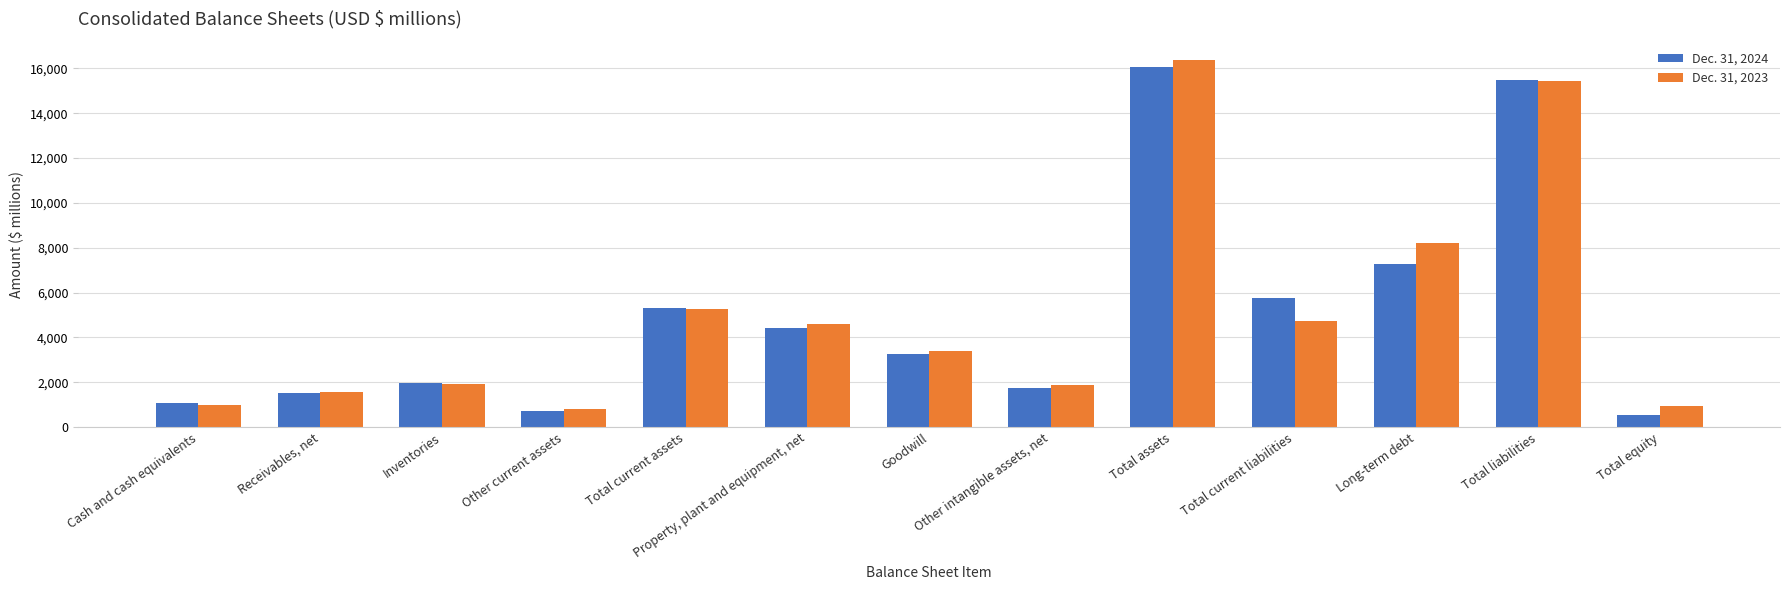

At which category is the sum across all series the highest?

Total assets